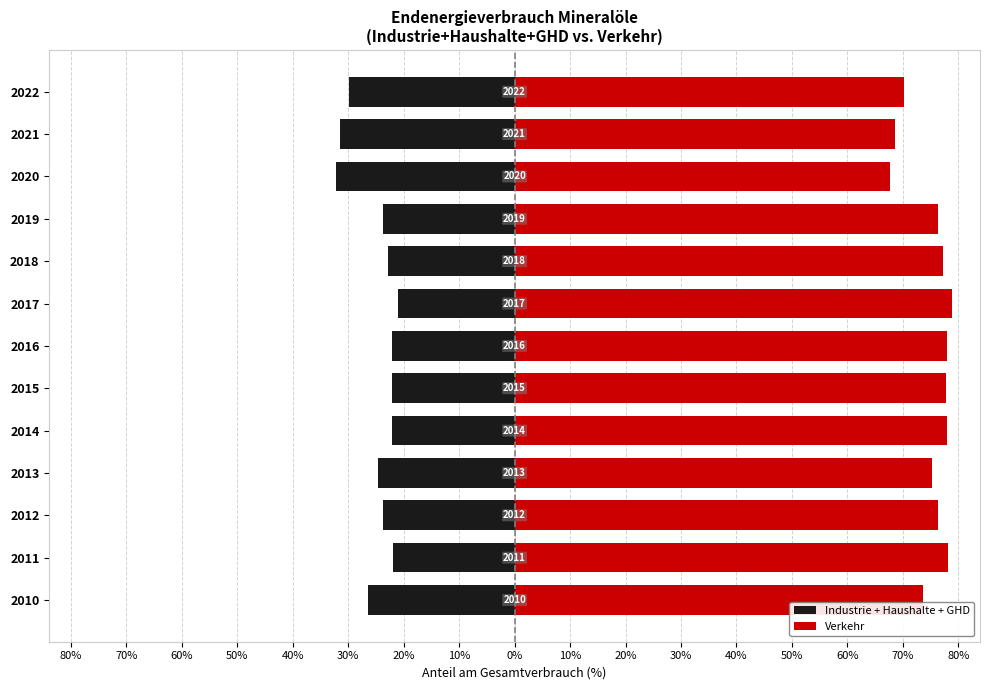

What is the highest value of the Industrie + Haushalte + GHD series?

-21.1